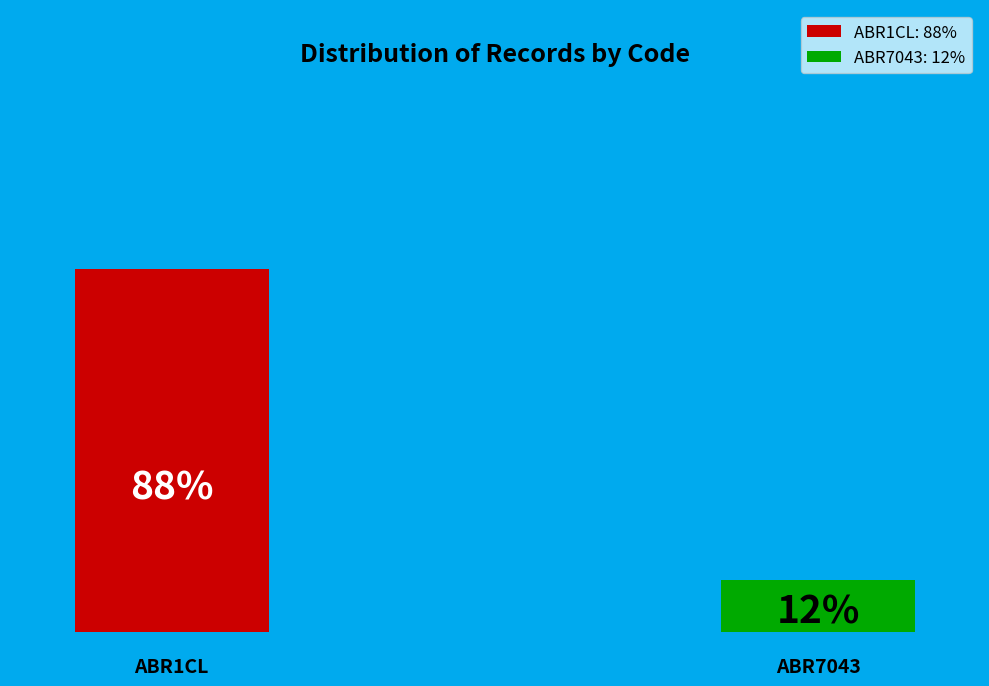

Is it true that ABR7043 is 22% of the pie?

False